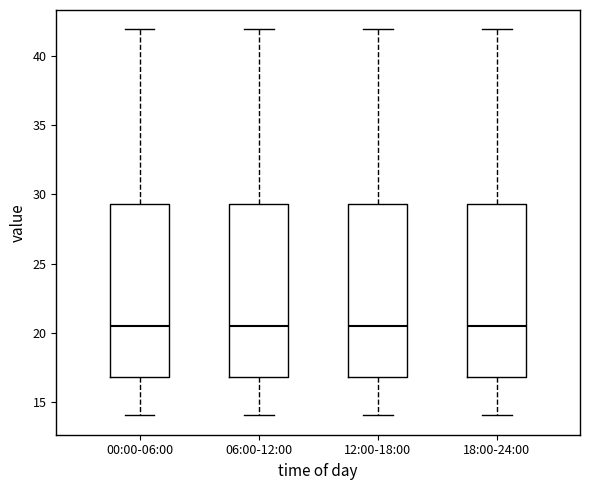

Reading left to right, read every box against the y-axis: the position of its median line, the range the box covers, and the ends of its whiskers. The values are not printed on the chart, so give them approximately, as read against the axis.

00:00-06:00: median 20.5, box 17.0 to 29.5, whiskers 14.0 to 42.0
06:00-12:00: median 20.5, box 17.0 to 29.5, whiskers 14.0 to 42.0
12:00-18:00: median 20.5, box 17.0 to 29.5, whiskers 14.0 to 42.0
18:00-24:00: median 20.5, box 17.0 to 29.5, whiskers 14.0 to 42.0